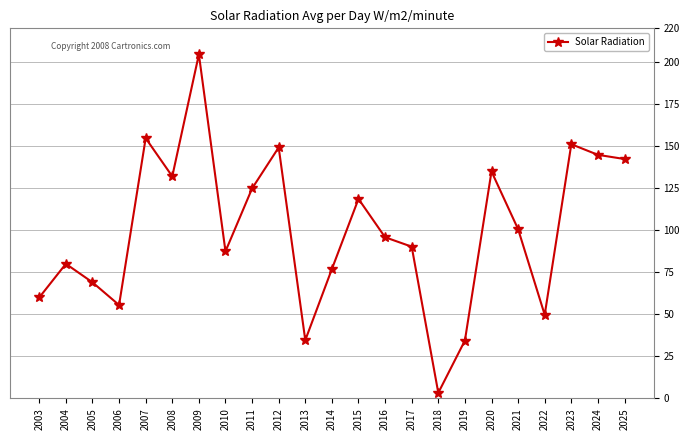

At which category does the data reach its first local valley?

2006